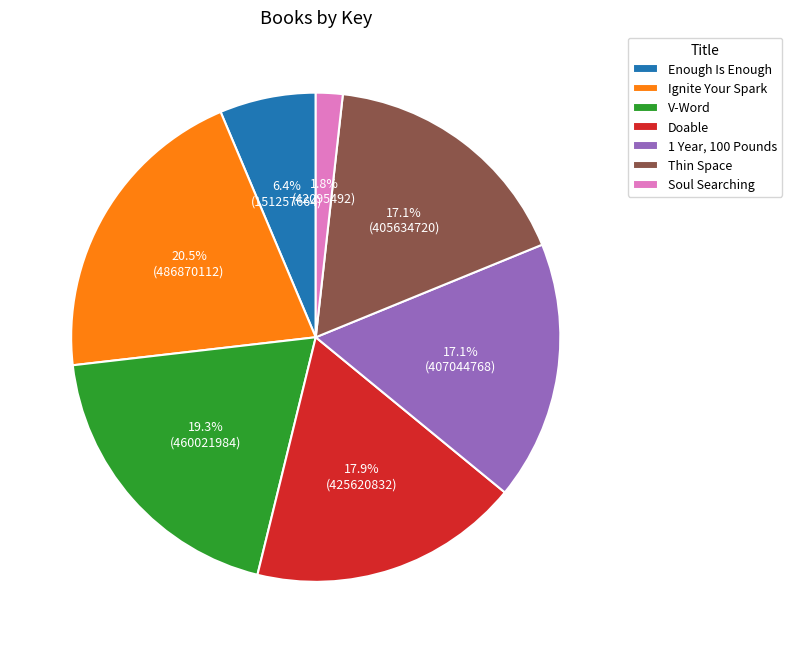

To the nearest percent, what portion does V-Word represent?

19%